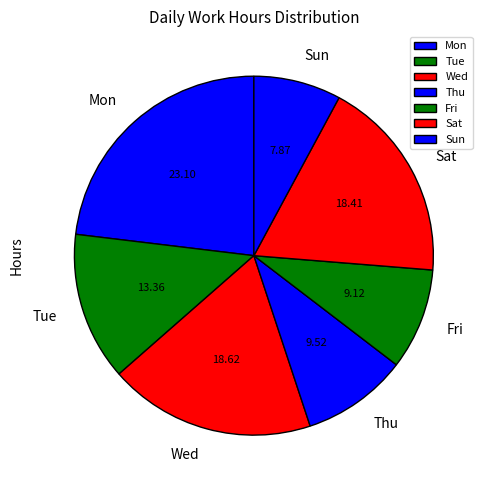

Approximately how many times larger is the value at Wed compared to Sat?

1.0